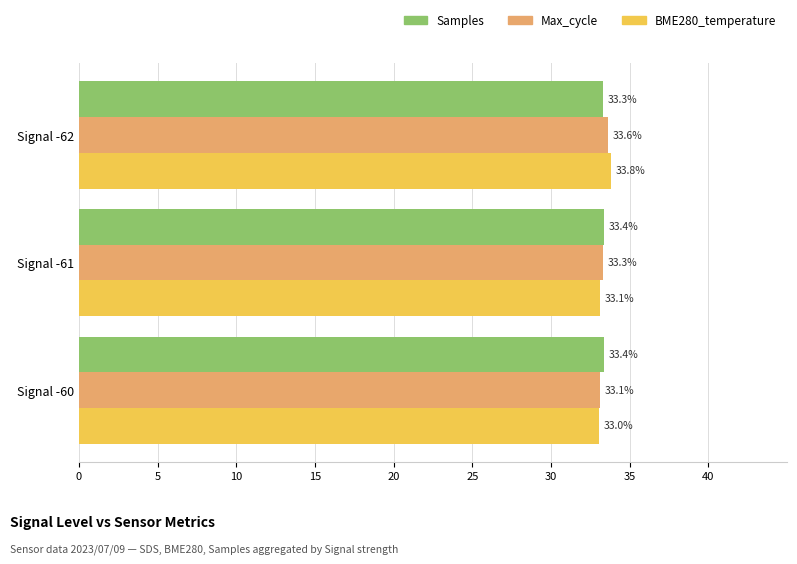

Rank the series at Signal -61 from highest to lowest value.

Samples, Max_cycle, BME280_temperature